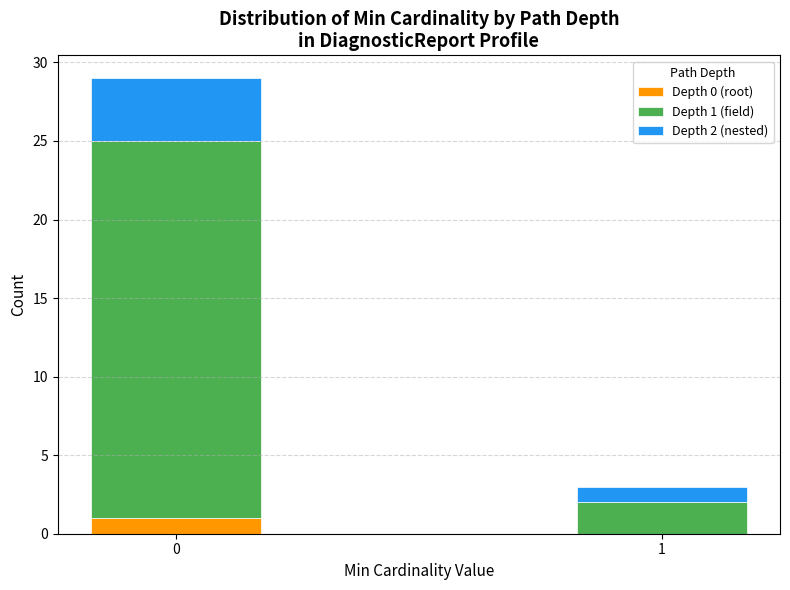

Reading left to right, list the values for the Depth 0 (root) series.

0=1	1=0